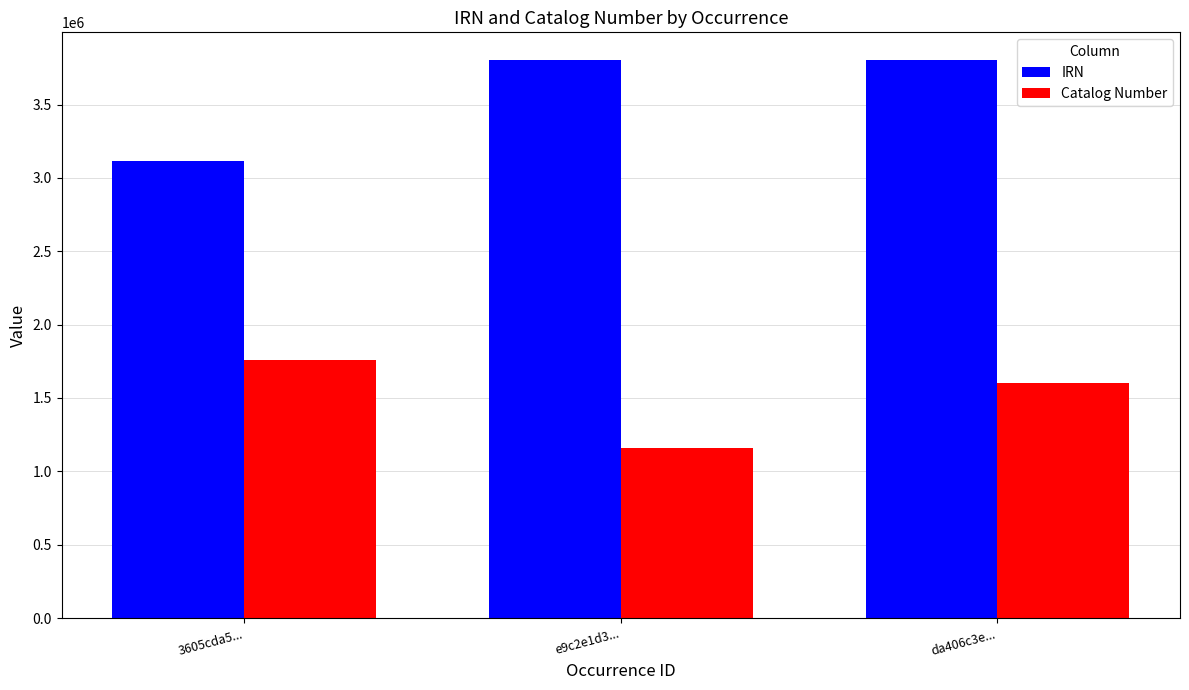

What is the label of the 1st bar from the left?

3605cda5...